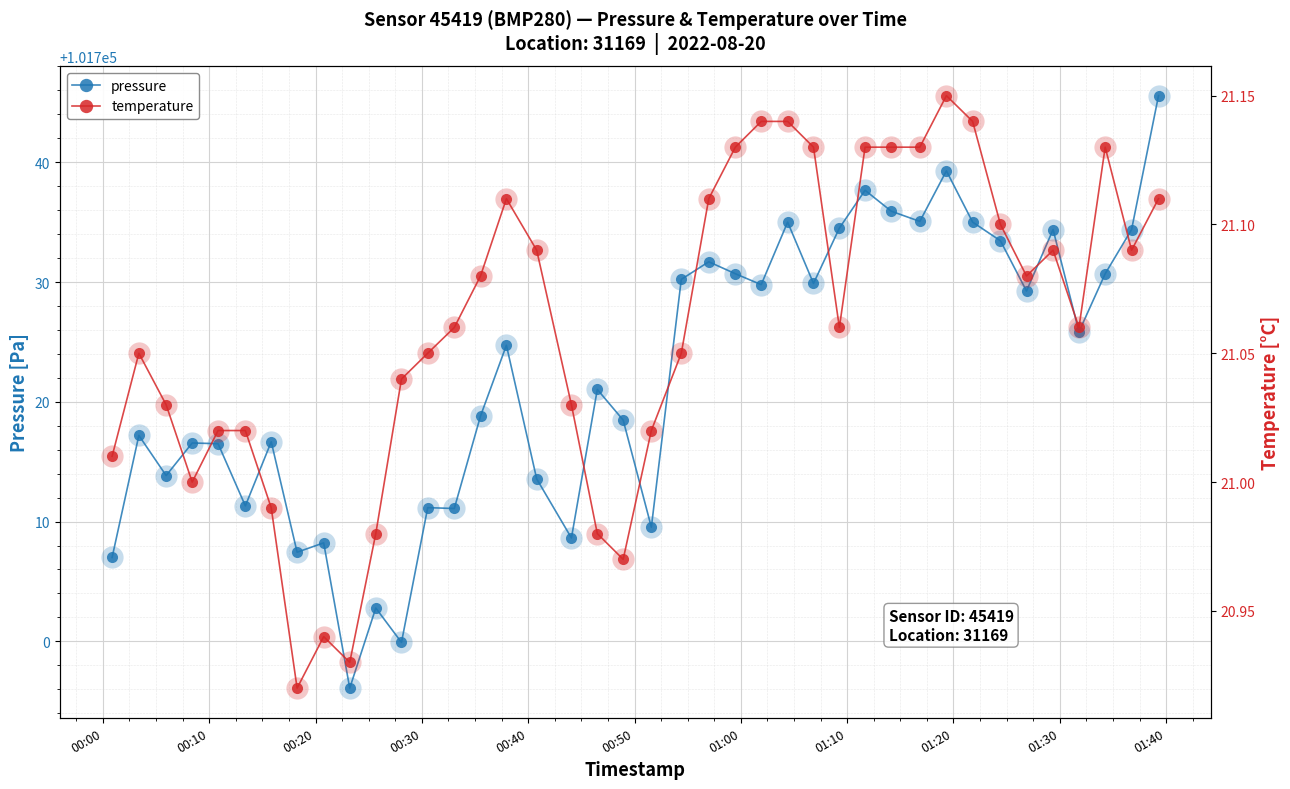

What is the maximum value for pressure?

101745.6